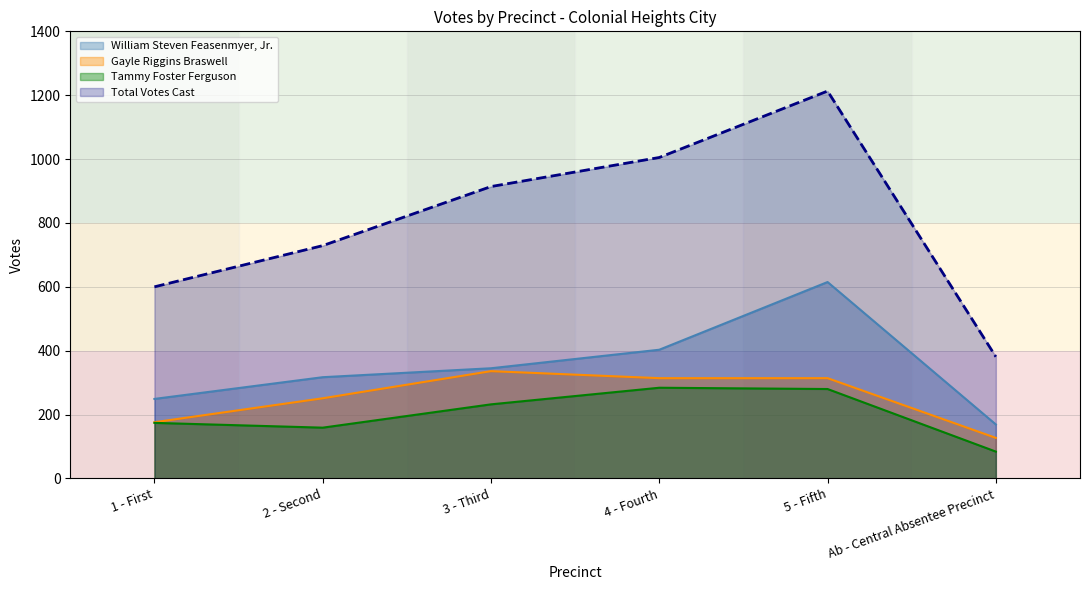

How many lines are shown in the chart?

4